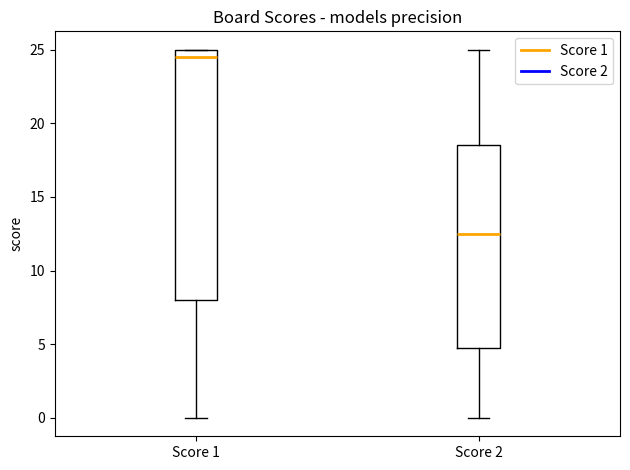

Reading left to right, transcribe this box plot: for each box, give where its median line is, the range the box spans, and where its two whiskers end, as read against the y-axis. The values are not printed on the chart, so give them approximately, as read against the axis.

Score 1: median 24.5, box 8.0 to 25.0, whiskers 0.0 to 25.0
Score 2: median 12.5, box 5.0 to 18.5, whiskers 0.0 to 25.0